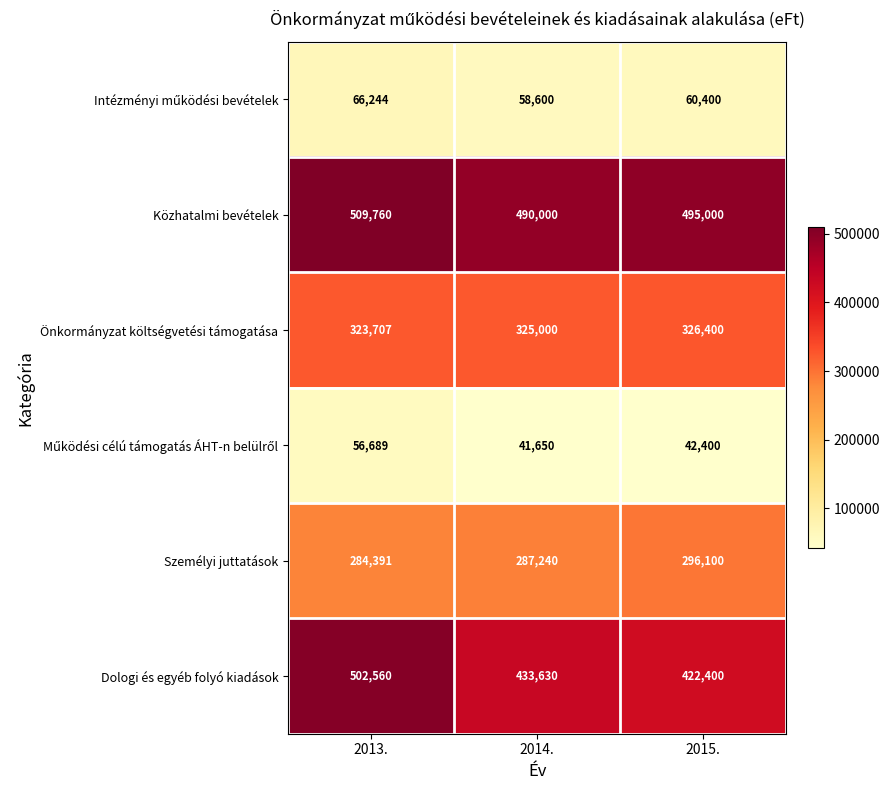

The Személyi juttatások series shows 503644 at 2013.. True or false?

False